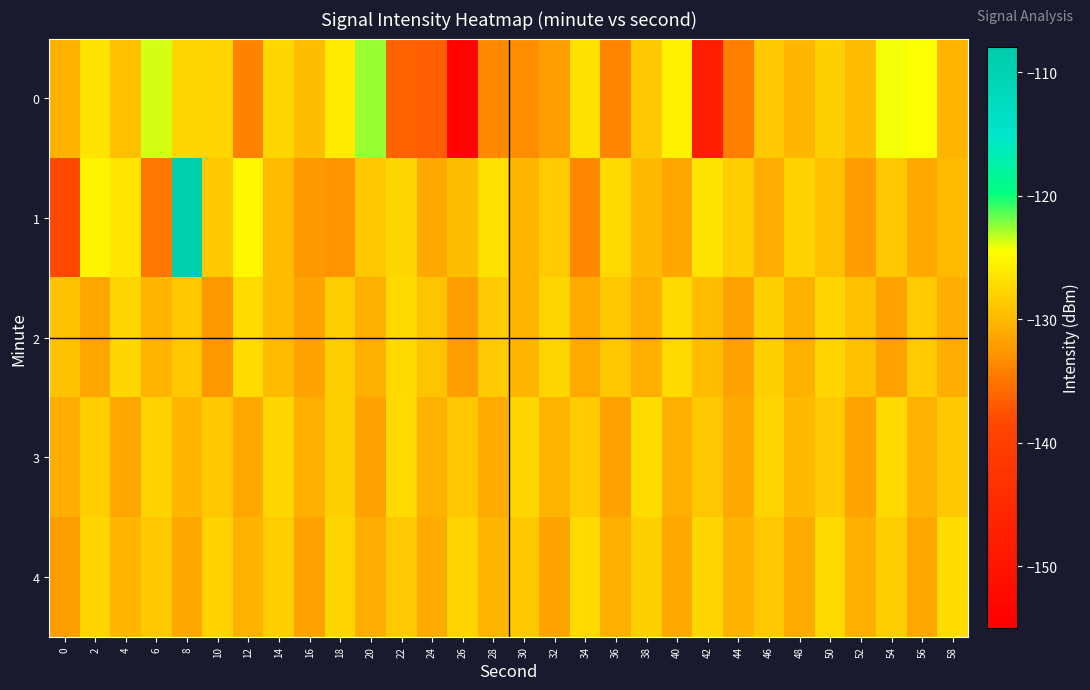

Rank the series by their maximum value, from highest to lowest.

1, 0, 2, 3, 4